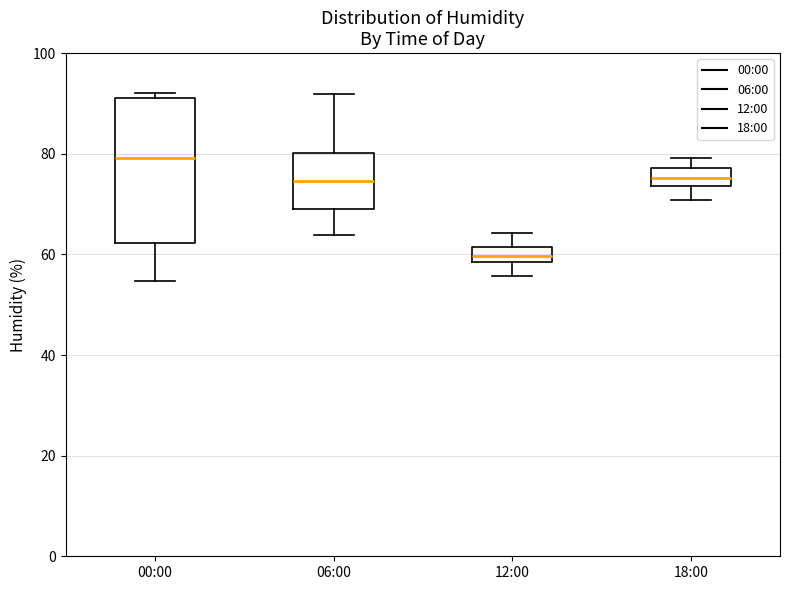

Reading left to right, transcribe this box plot: for each box, give where its median line is, the range the box spans, and where its two whiskers end, as read against the y-axis. The values are not printed on the chart, so give them approximately, as read against the axis.

00:00: median 80, box 62 to 92, whiskers 54 to 92 (just above the box's upper edge)
06:00: median 74, box 70 to 80, whiskers 64 to 92
12:00: median 60, box 58 to 62, whiskers 56 to 64
18:00: median 76, box 74 to 78, whiskers 70 to 80